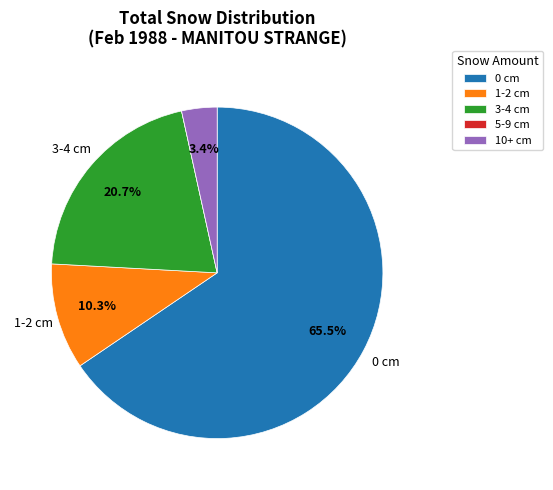

Is there any slice that represents more than half of the pie?

Yes